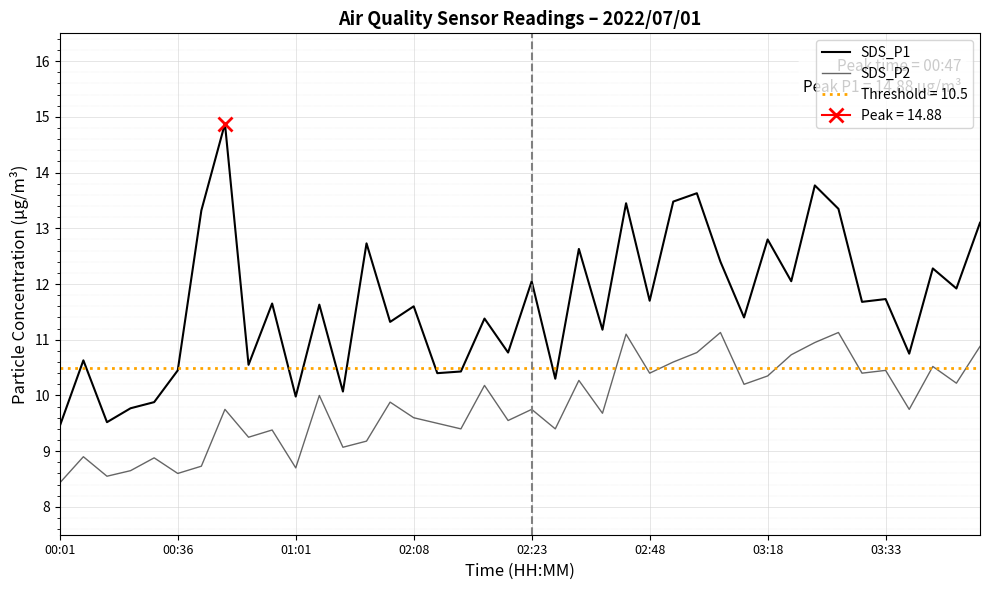

What is the total value across all series at 18?

21.6